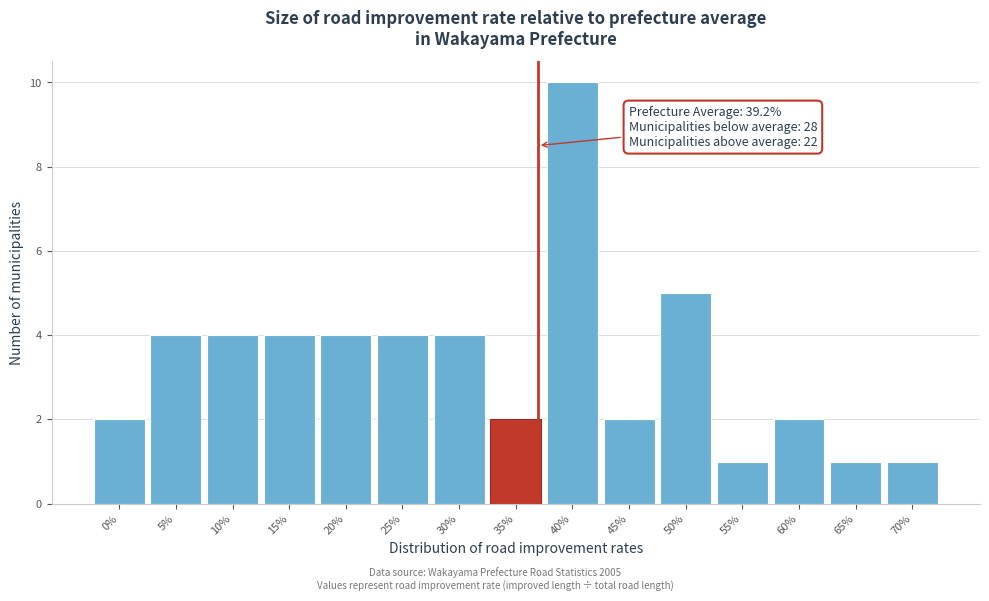

Reading left to right, what are all the values shown in this chart?

2	4	4	4	4	4	4	2	10	2	5	1	2	1	1